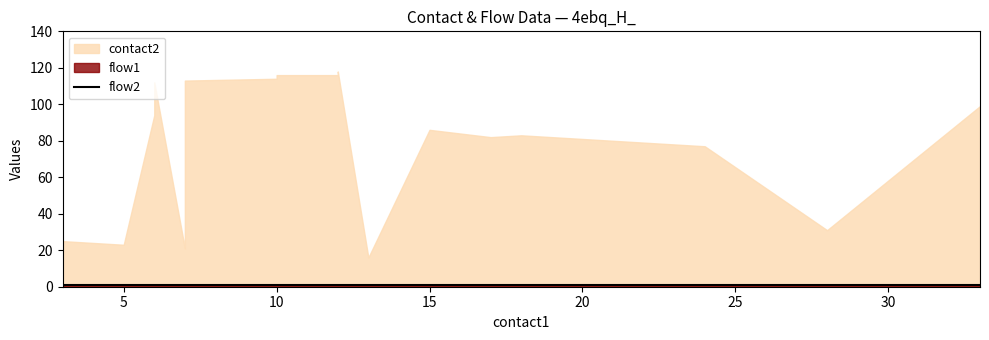

True or false: flow1 and flow2 cross at least once.

False